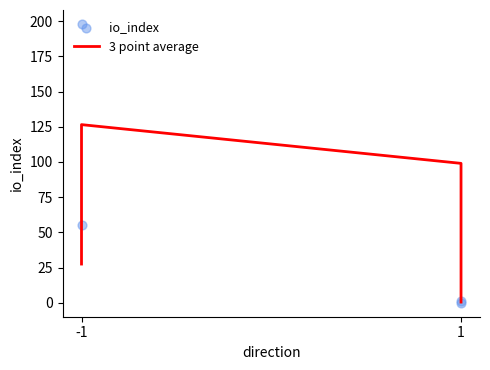

At how many categories does at least one series exceed 128?

1